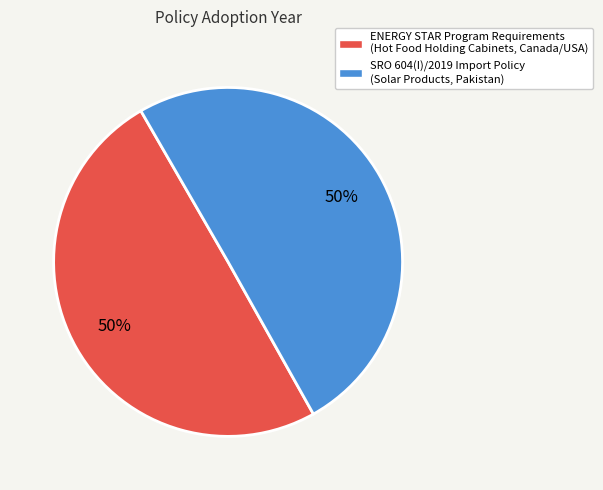

To the nearest percent, what portion does ENERGY STAR Program Requirements (Hot Food Holding Cabinets, Canada/USA) represent?

50%